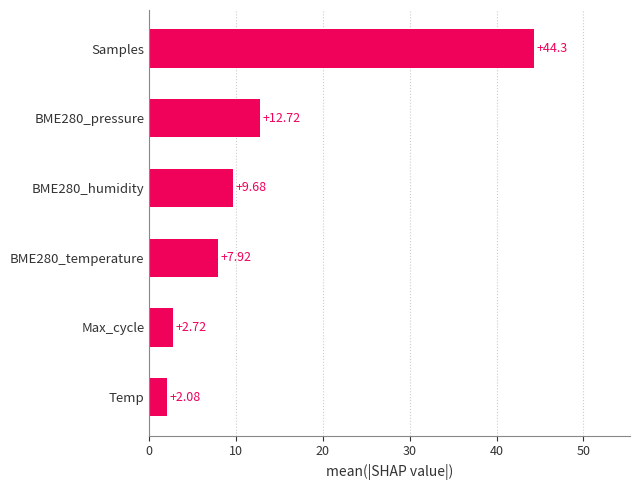

Which category has the lowest value across all series?

Temp